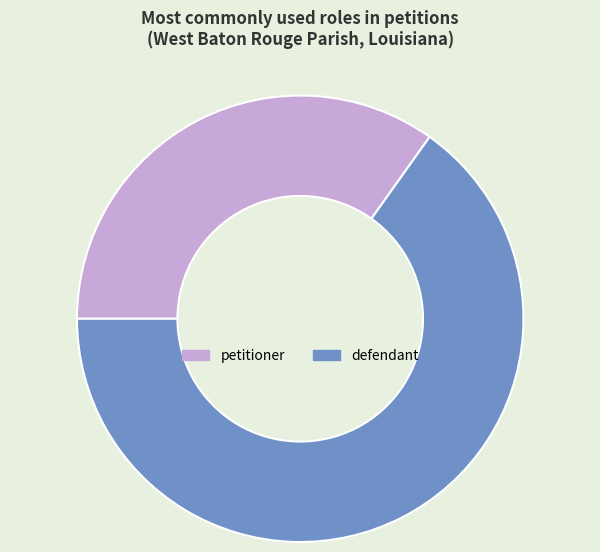

Which category has the smallest portion of the pie?

petitioner